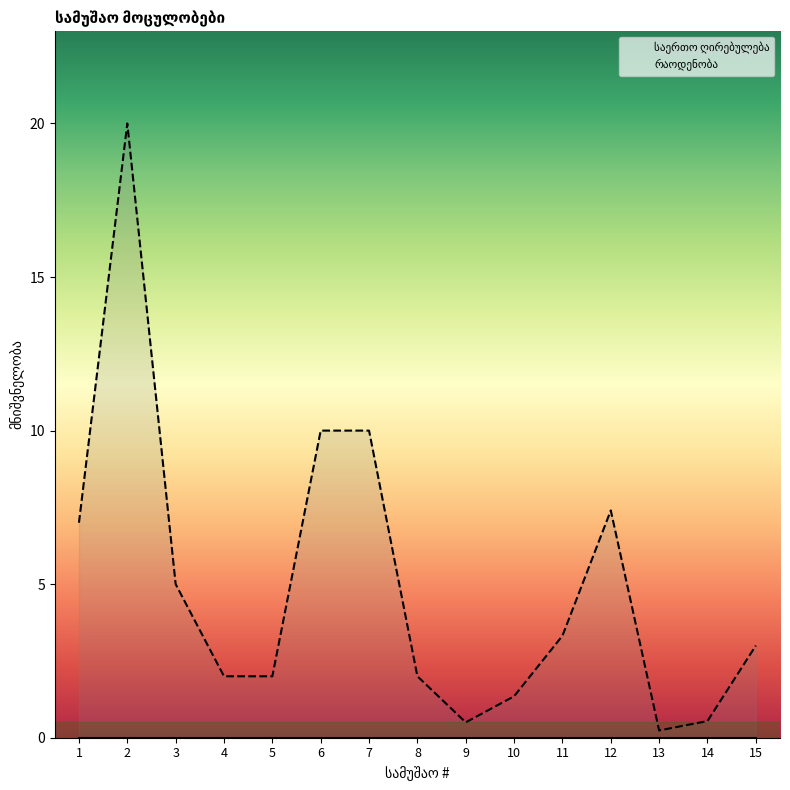

How many interior local peaks (higher than both neighbors) does the data have?

2